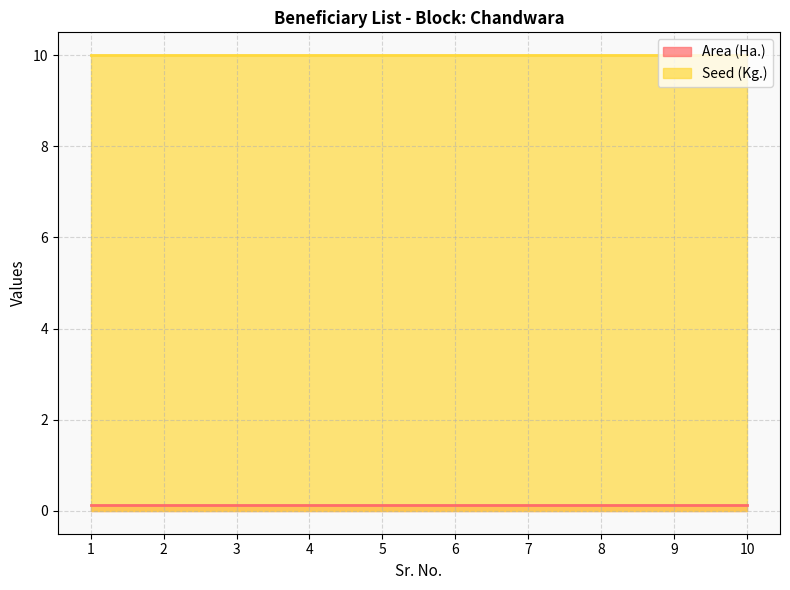

What is the smallest value displayed?

0.1